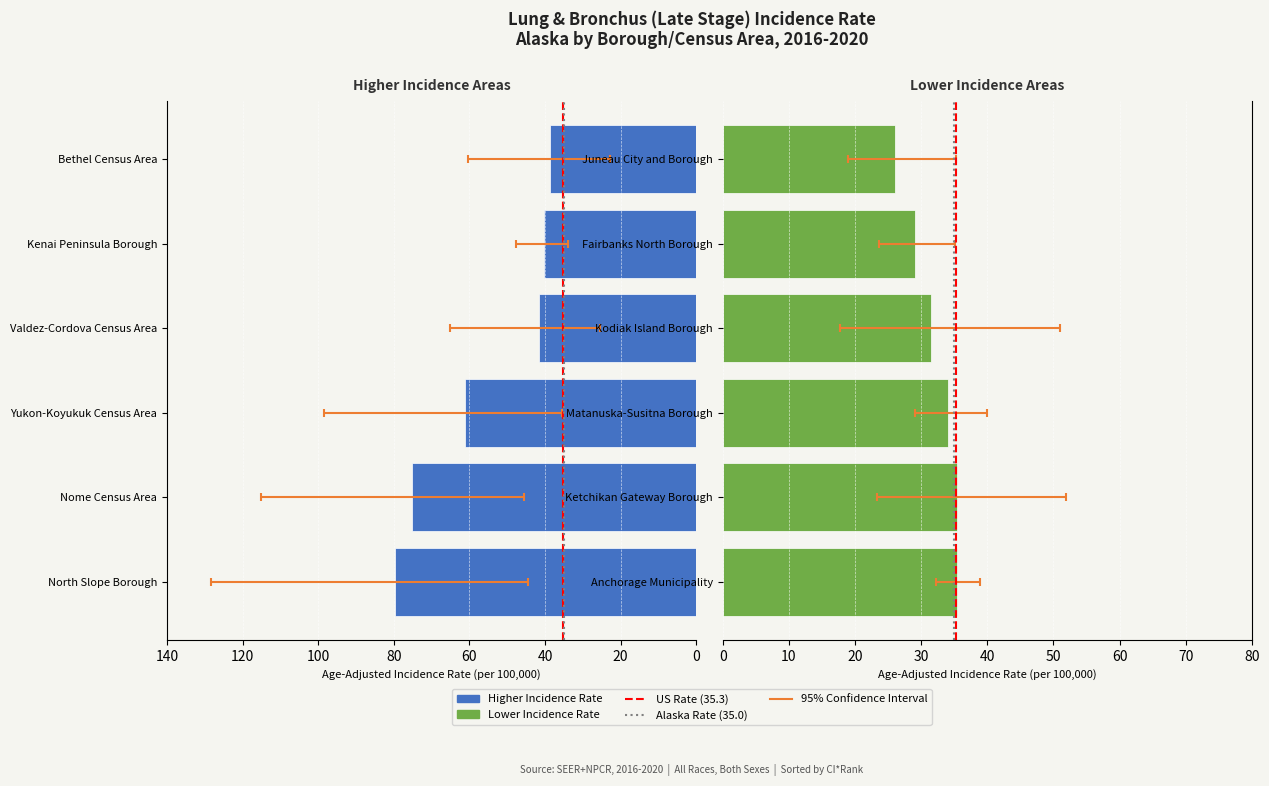

Are the bars horizontal?

Yes